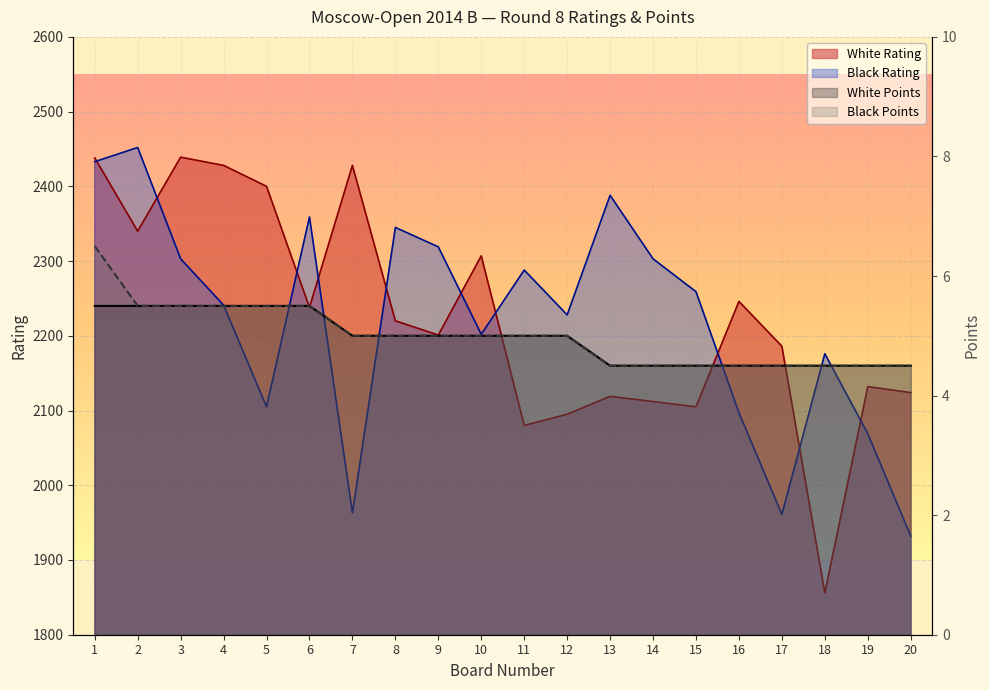

True or false: White Points and Black Points intersect in this chart.

False